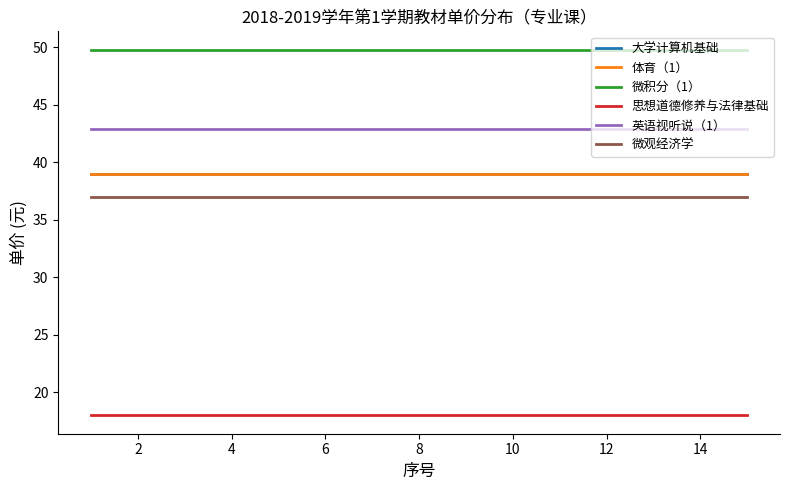

Does the chart have visible grid lines?

No